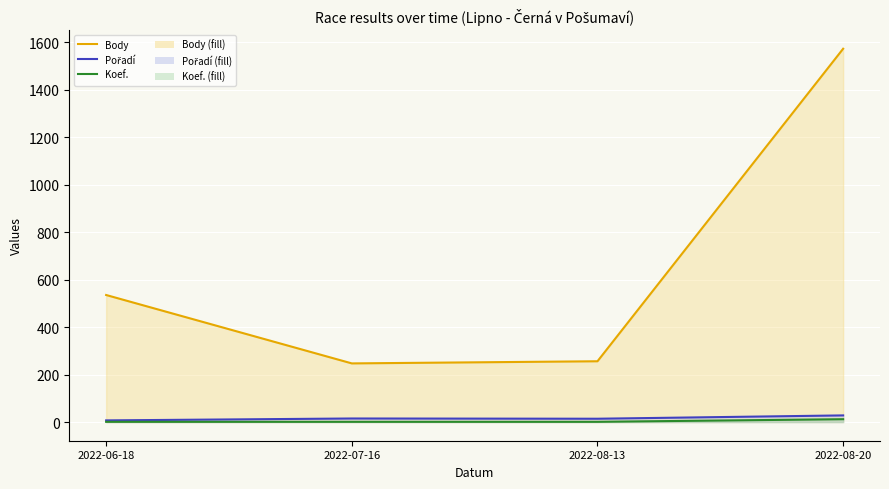

Reading left to right, list all the values displayed in this chart.

Body: 535	247	256	1572
Pořadí: 7	15	14	28
Koef.: 1	1	1	12